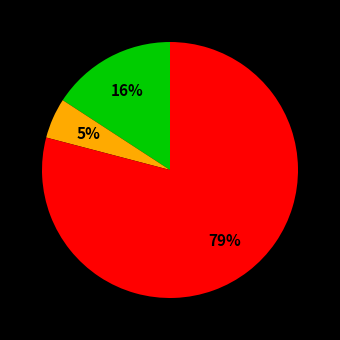

Count the number of slices in the pie.

3